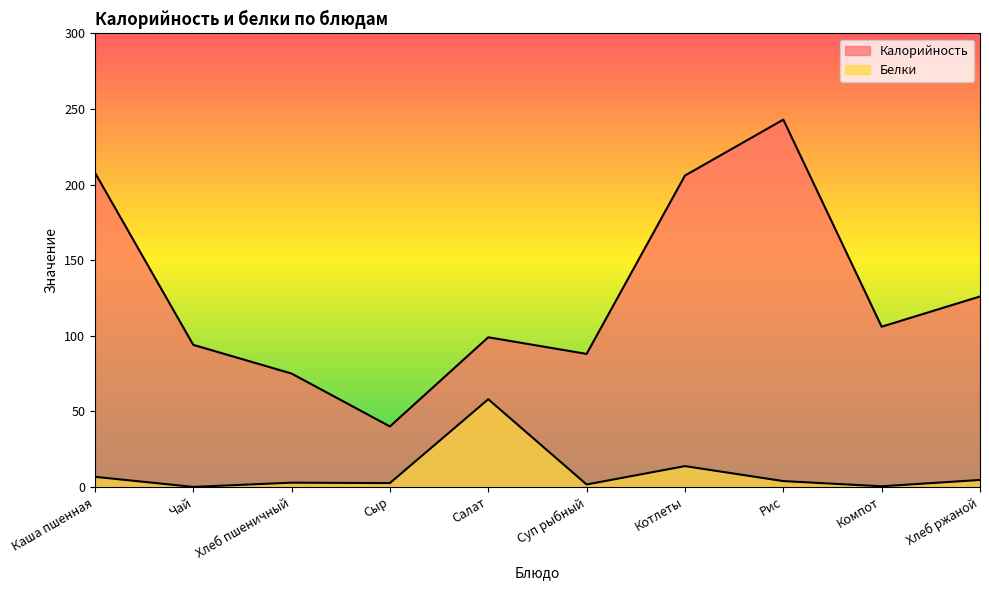

Which series has the widest spread of values?

Калорийность